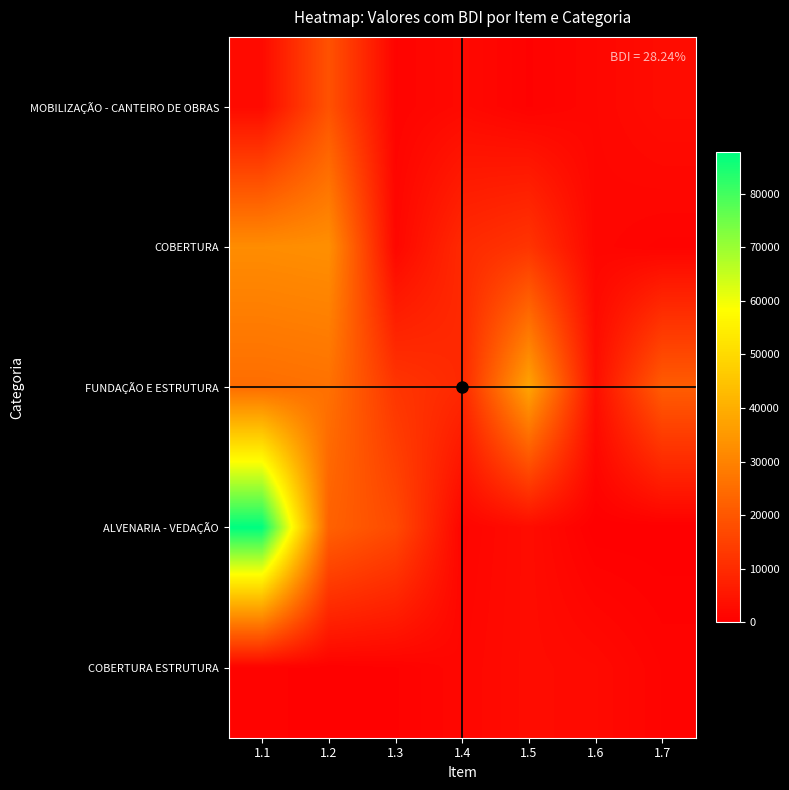

Rank the series at 1.1 from highest to lowest value.

ALVENARIA - VEDAÇÃO, COBERTURA, FUNDAÇÃO E ESTRUTURA, MOBILIZAÇÃO - CANTEIRO DE OBRAS, COBERTURA ESTRUTURA